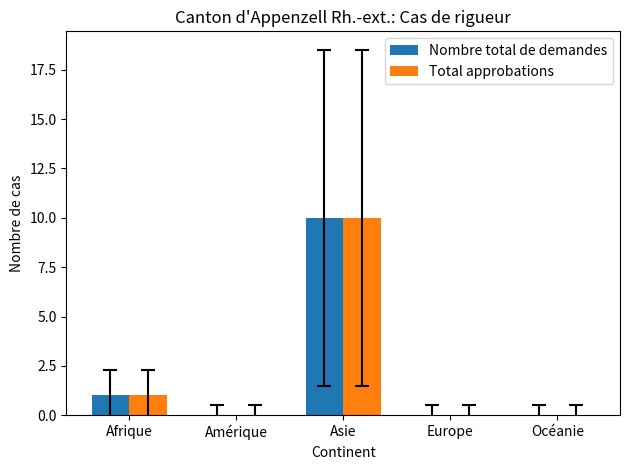

How many Total approbations values are between 0 and 1?

4